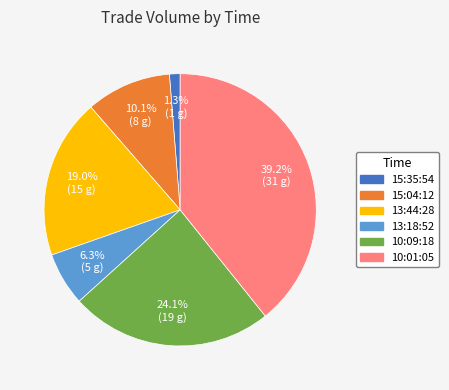

Between 10:09:18 and 15:04:12, which is larger?

10:09:18